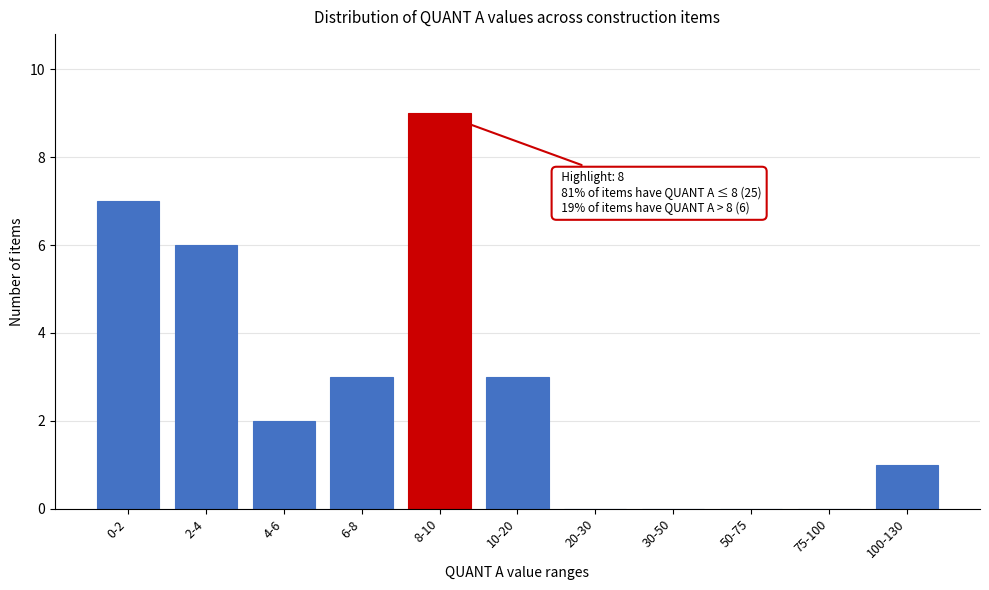

Reading right to left, transcribe all the data shown in this chart.

100-130=1	75-100=0	50-75=0	30-50=0	20-30=0	10-20=3	8-10=9	6-8=3	4-6=2	2-4=6	0-2=7